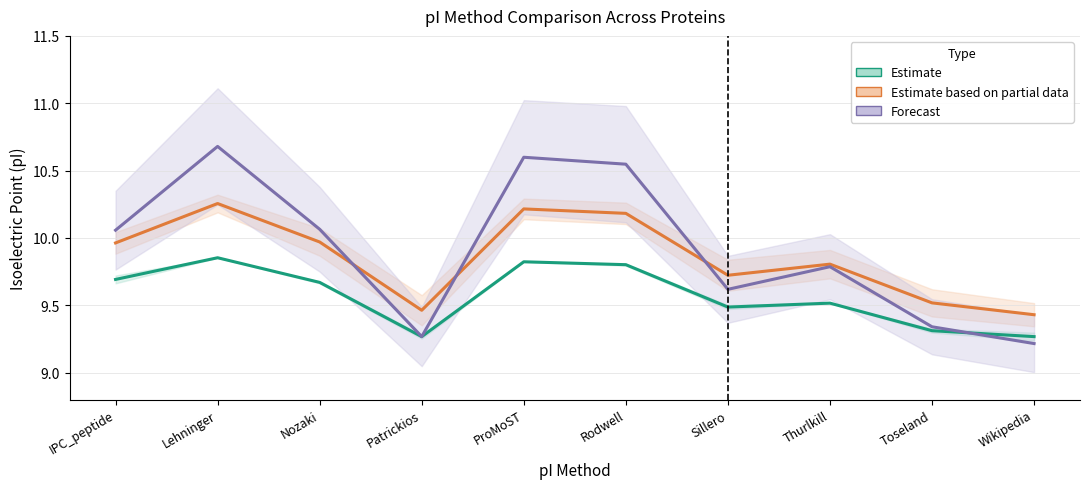

Does the chart display data point markers on the line(s)?

No